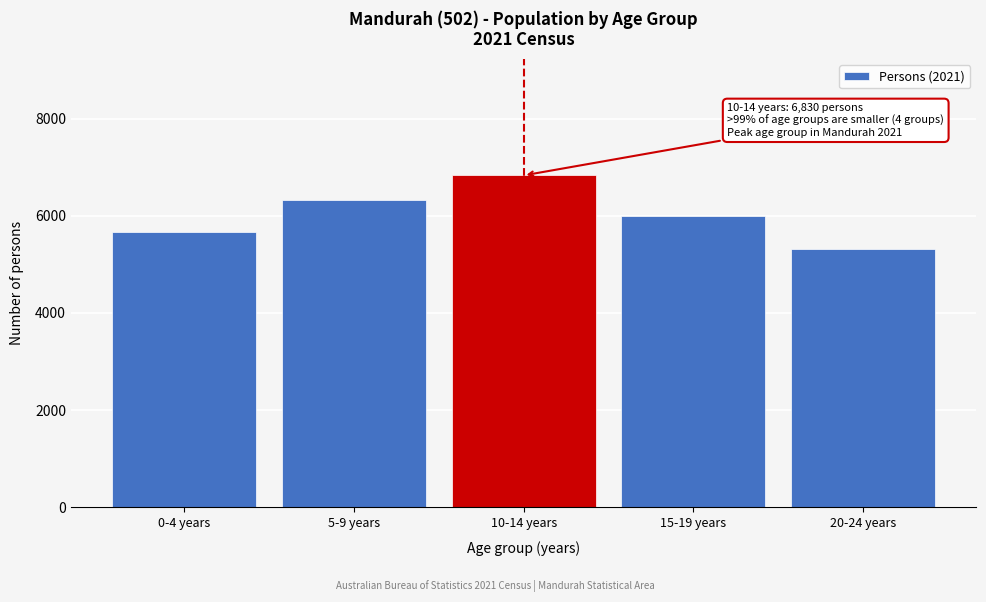

Reading left to right, transcribe all the data shown in this chart.

0-4 years=5672	5-9 years=6329	10-14 years=6830	15-19 years=5986	20-24 years=5306